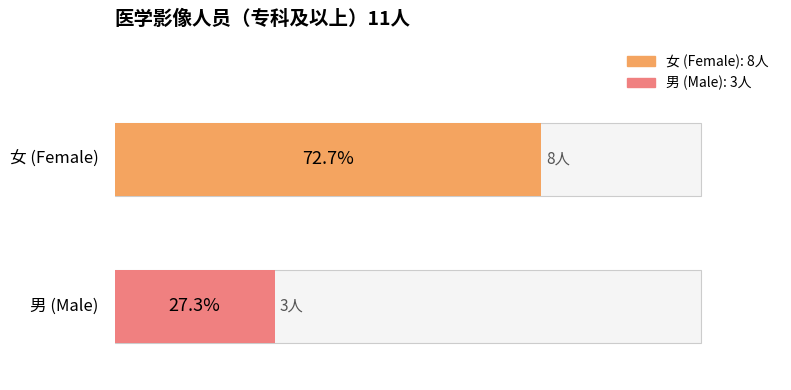

Reading left to right, extract all data points from this chart.

女: 1	1	1	1	0	0	1	1	1	0	1
男: 0	0	0	0	1	1	0	0	0	1	0